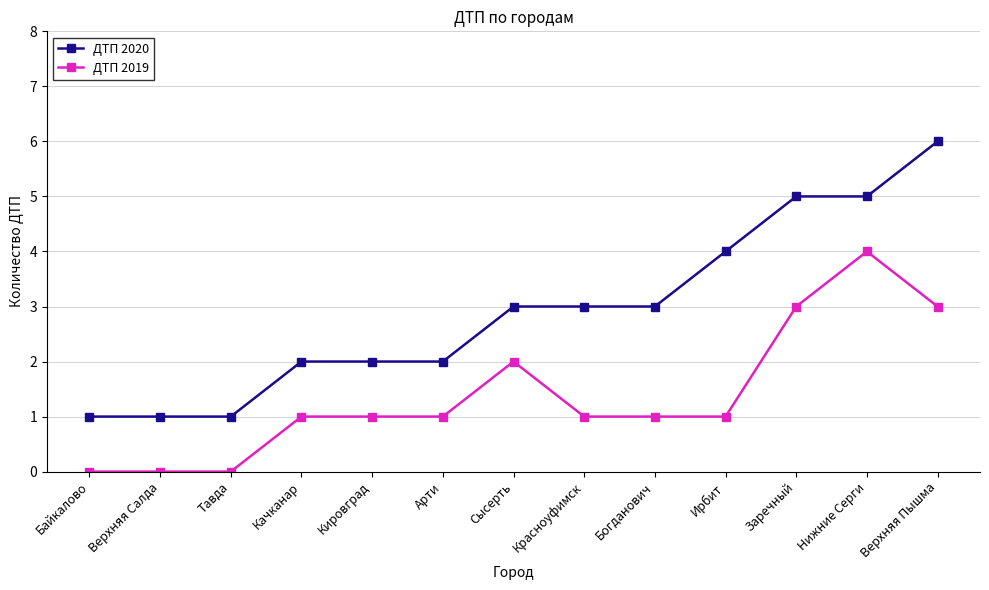

True or false: ДТП 2020 has a value of 5 at Красноуфимск.

False